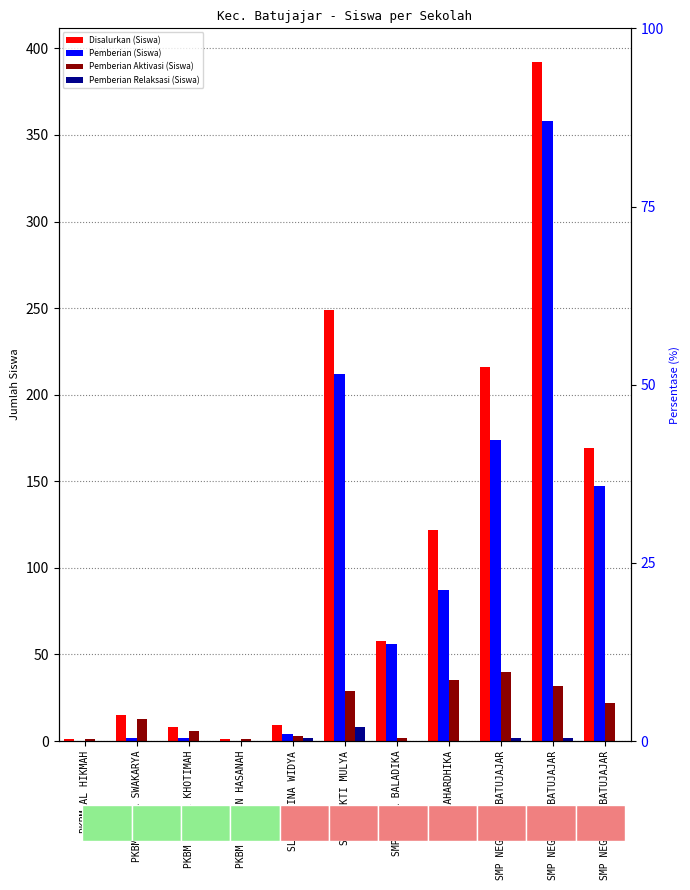

At which category is the sum across all series the highest?

SMP NEGERI 2 BATUJAJAR